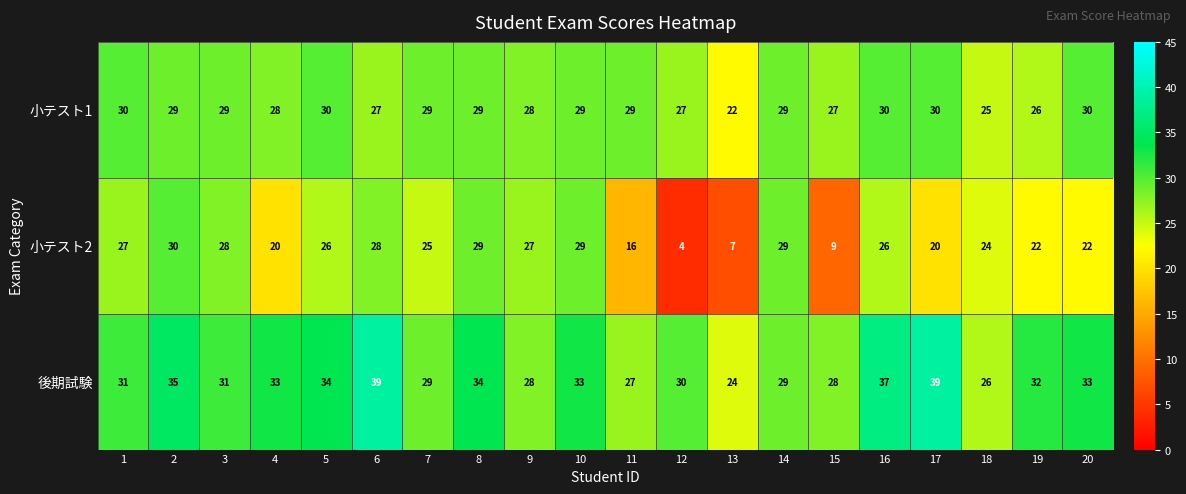

How many values in the 小テスト2 series are below 26?

10